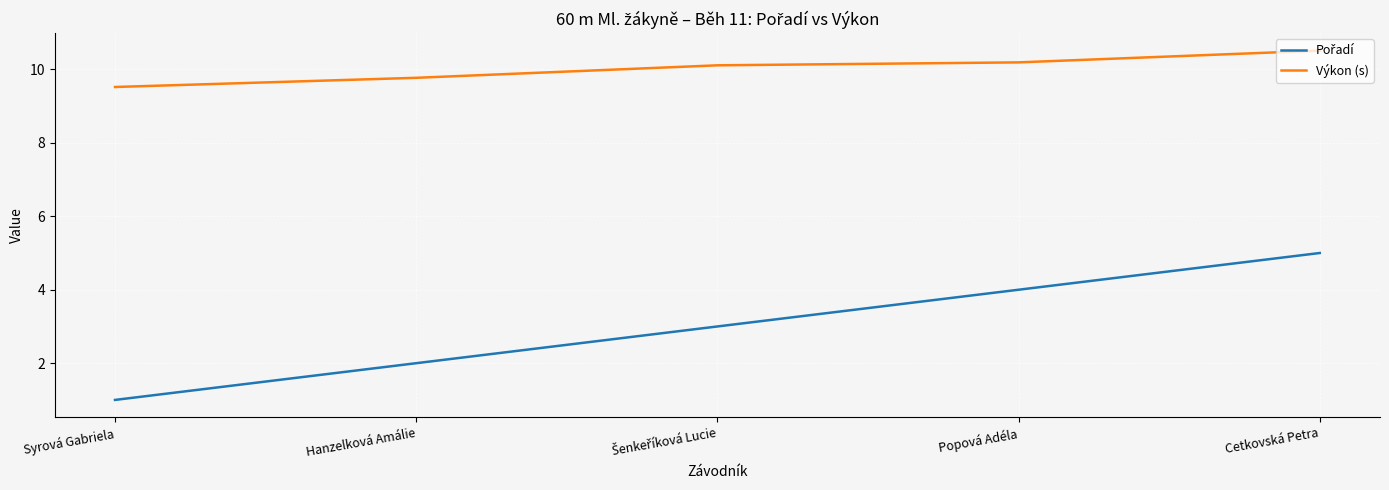

What is the spread (max minus min) of values at Syrová Gabriela?

8.5